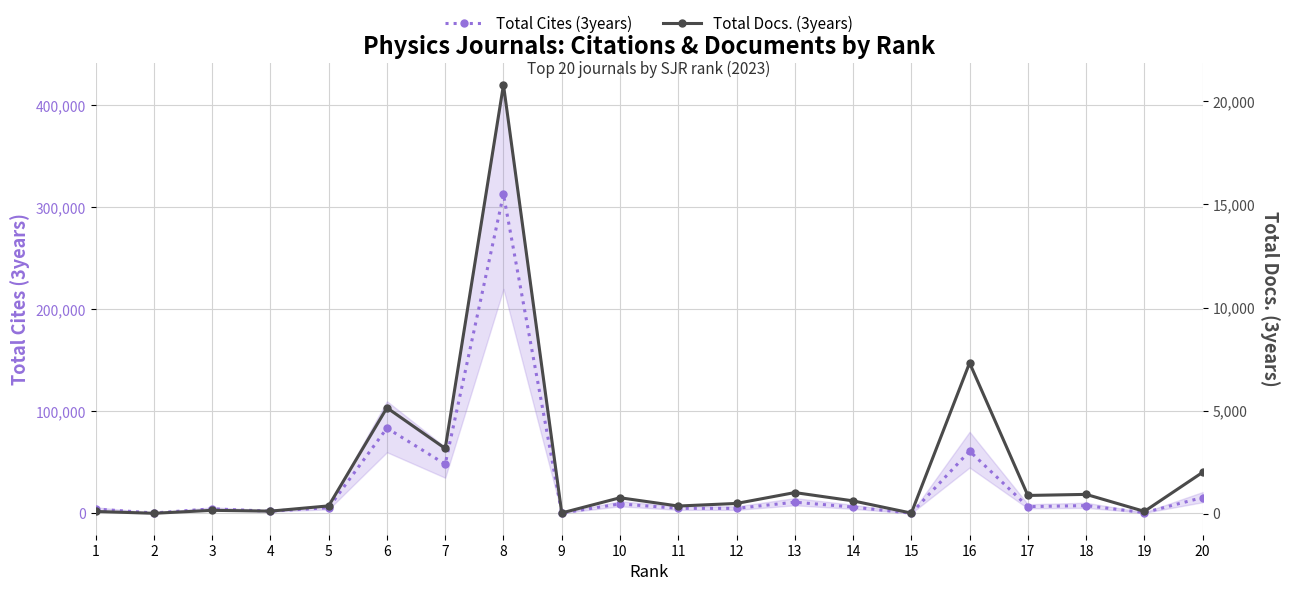

Where is the first local maximum for Total Docs. (3years)?

3